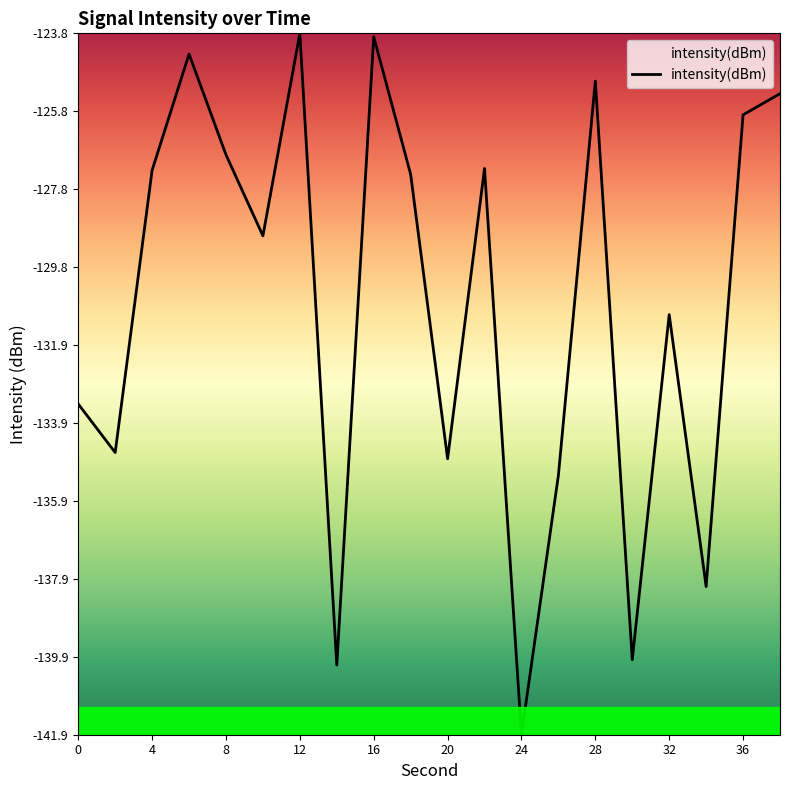

What is the smallest value displayed?

-141.9